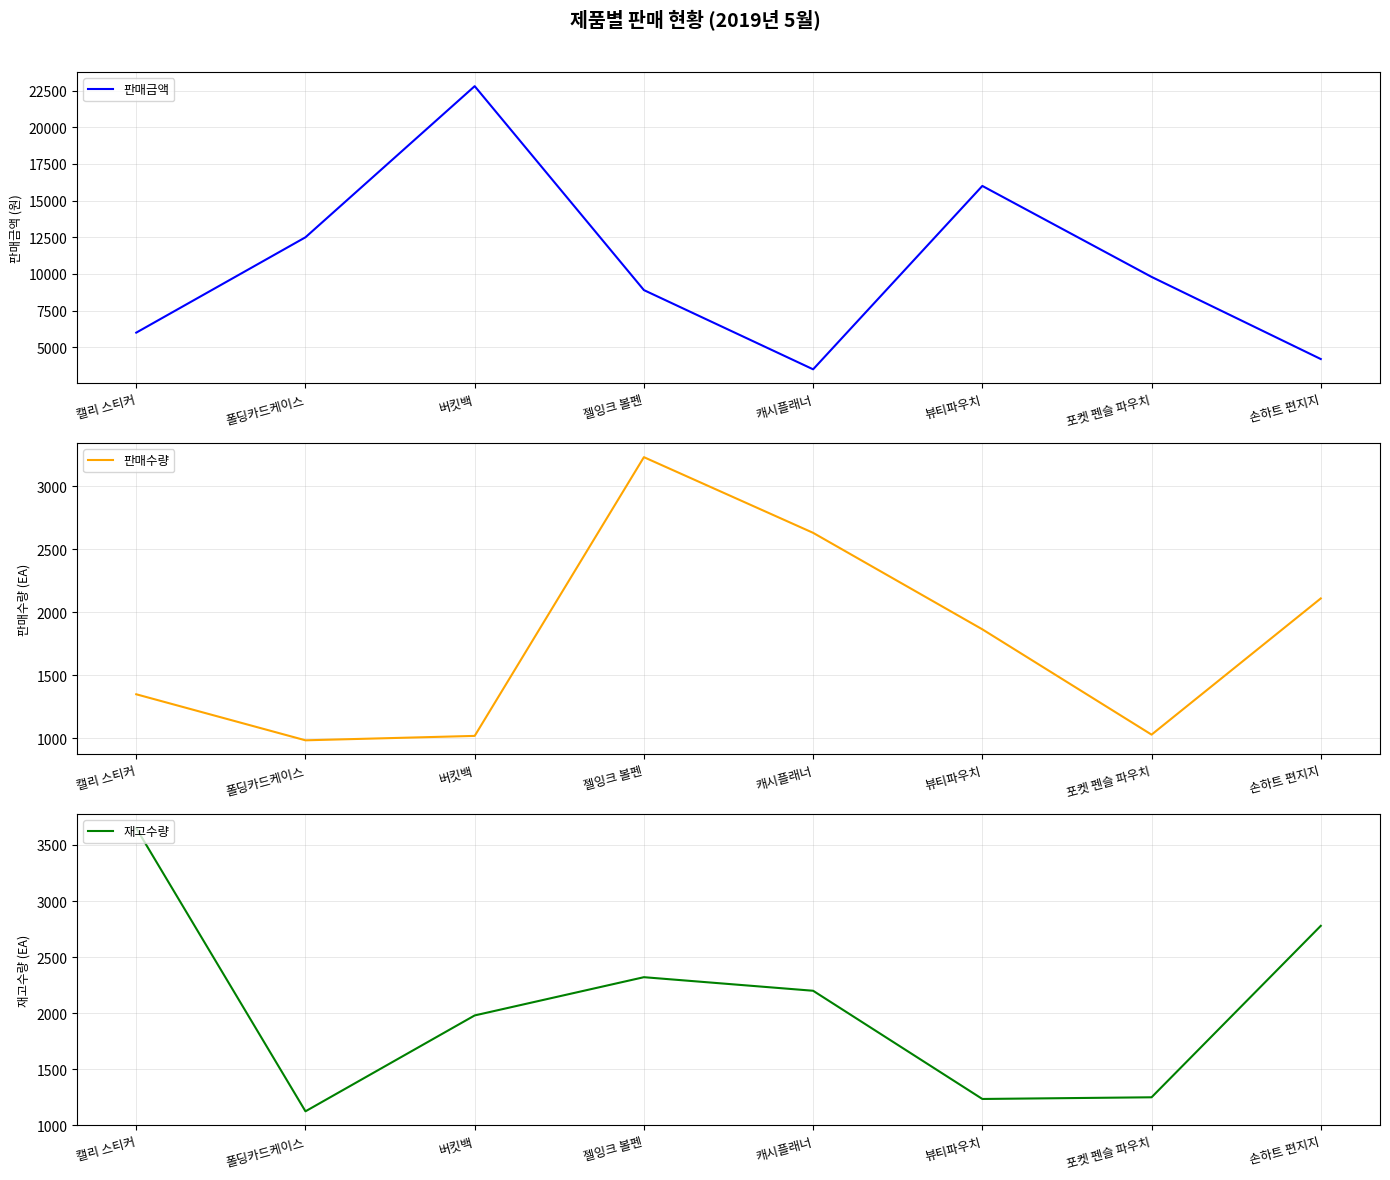

What is the difference between the maximum and minimum values in the 판매금액 series?

19300